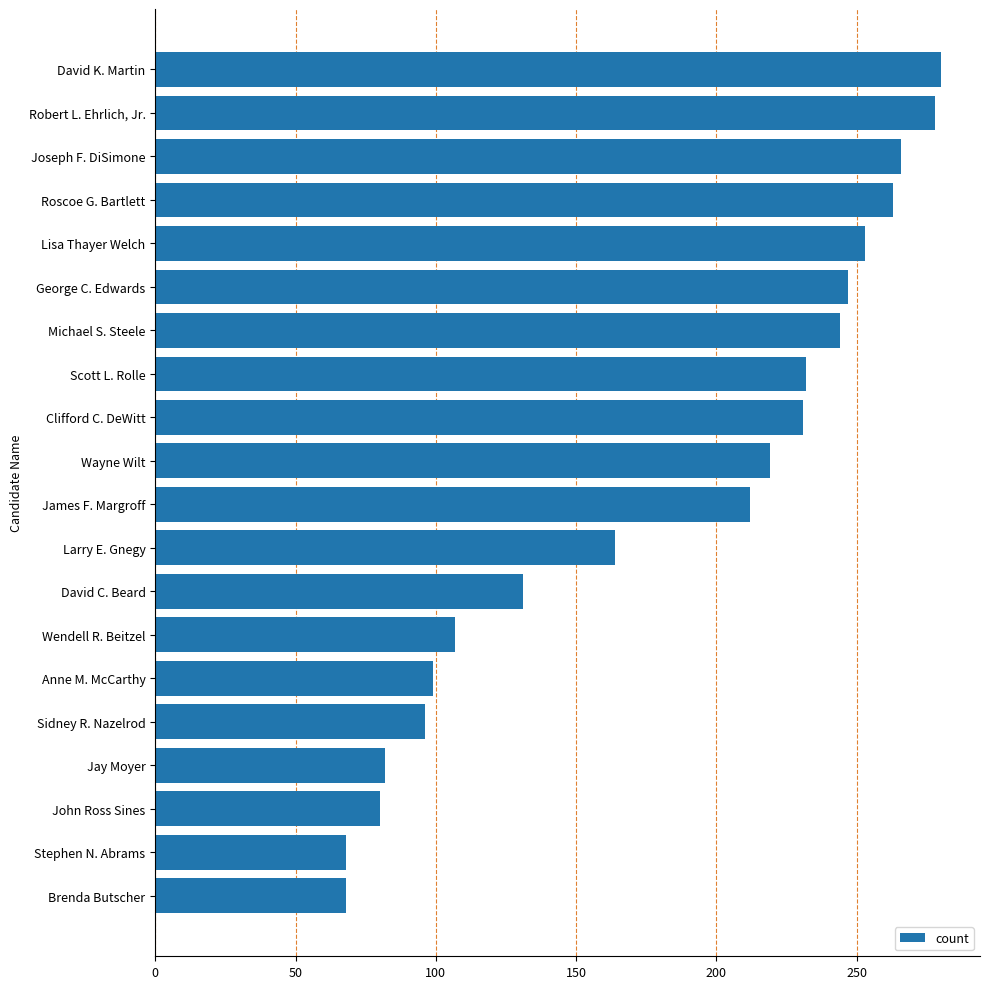

What is the sum of all values?

3620